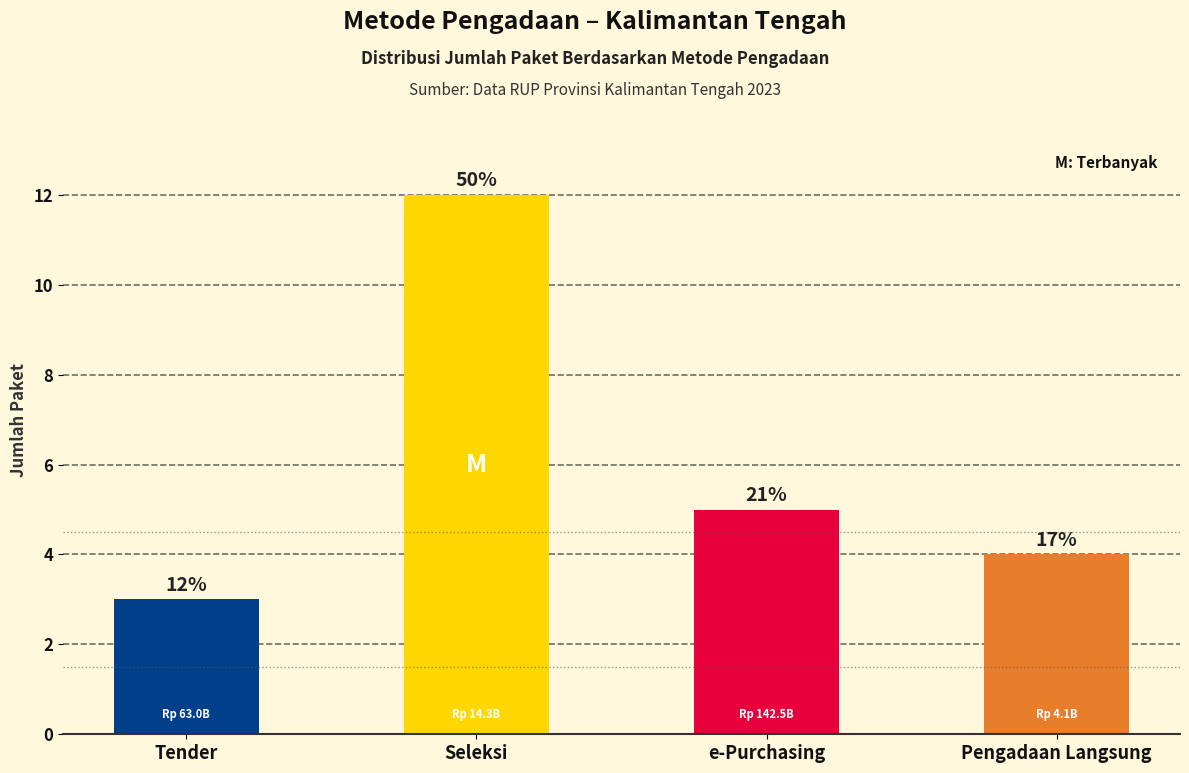

What is the change in value from Seleksi to Pengadaan Langsung?

-8